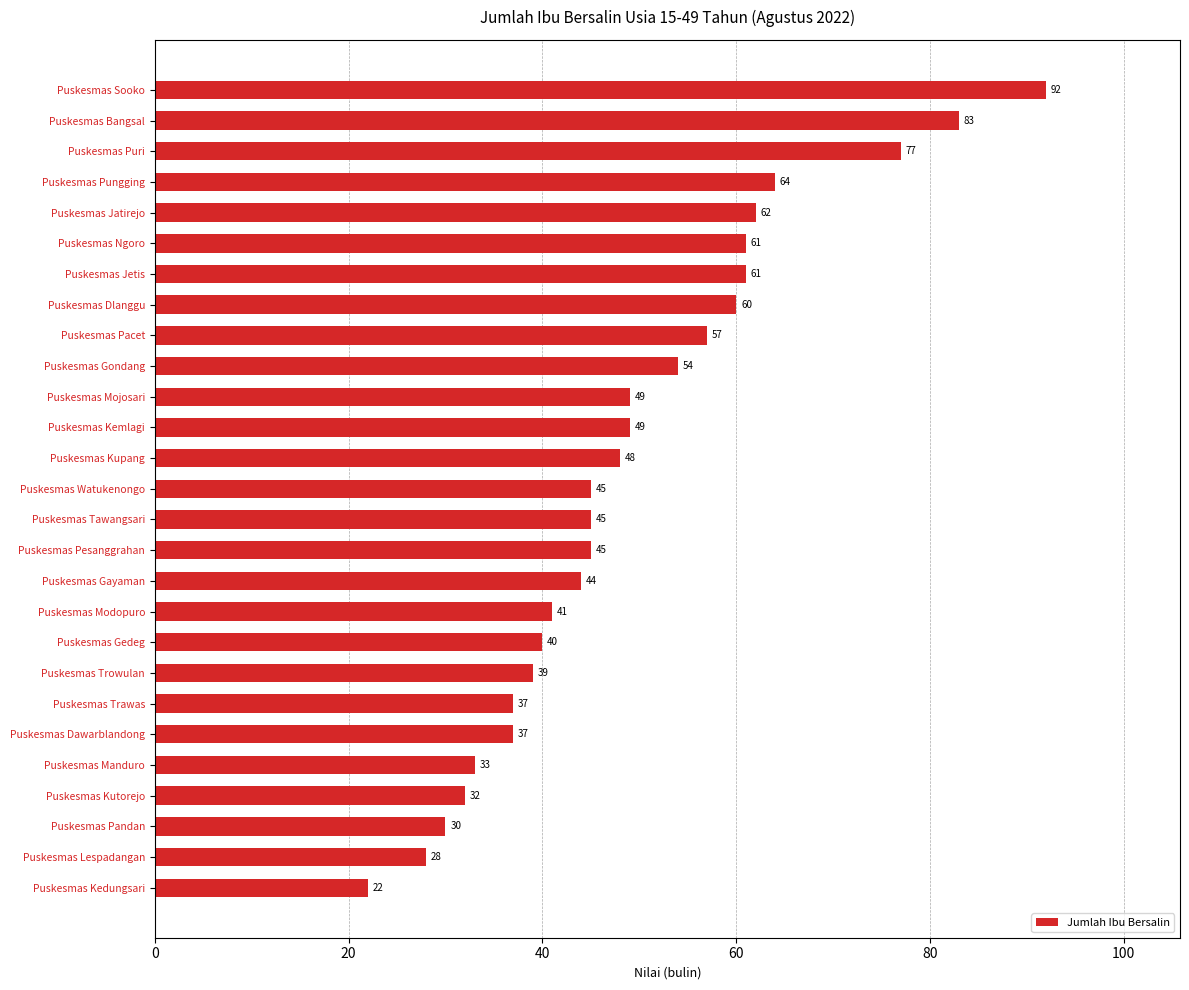

What position from the bottom is Puskesmas Kedungsari?

1